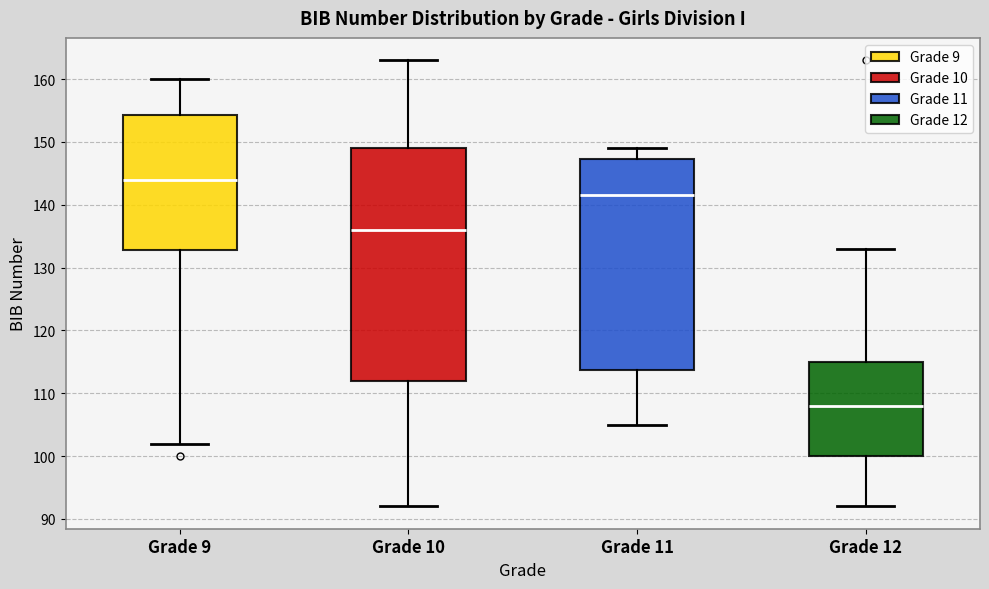

Reading left to right, read every box against the y-axis: the position of its median line, the range the box covers, and the ends of its whiskers. The values are not printed on the chart, so give them approximately, as read against the axis.

Grade 9: median 144, box 133 to 154, whiskers 102 to 160
Grade 10: median 136, box 112 to 149, whiskers 92 to 163
Grade 11: median 142, box 114 to 147, whiskers 105 to 149
Grade 12: median 108, box 100 to 115, whiskers 92 to 133